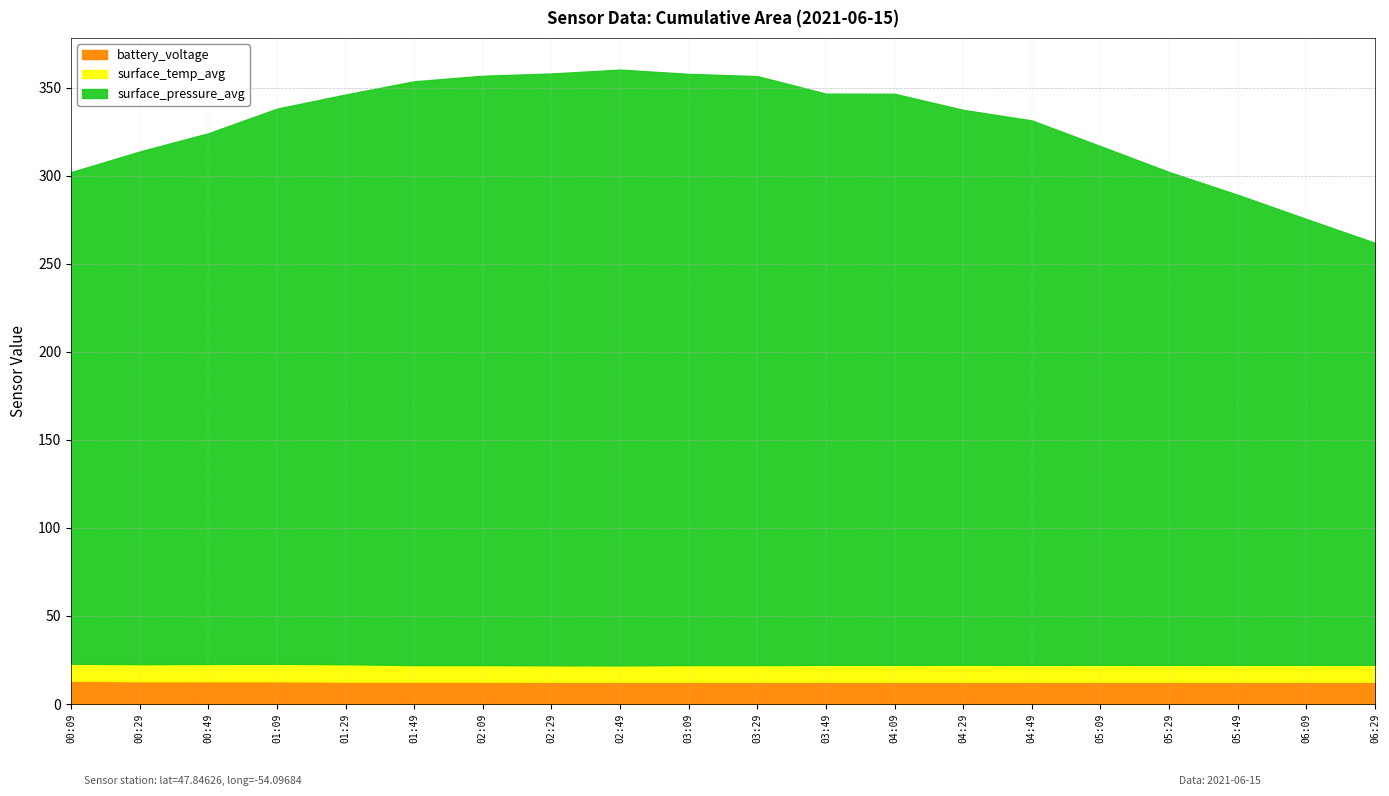

What is the value of the surface_temp_avg point at the 7th from the left?

9.4